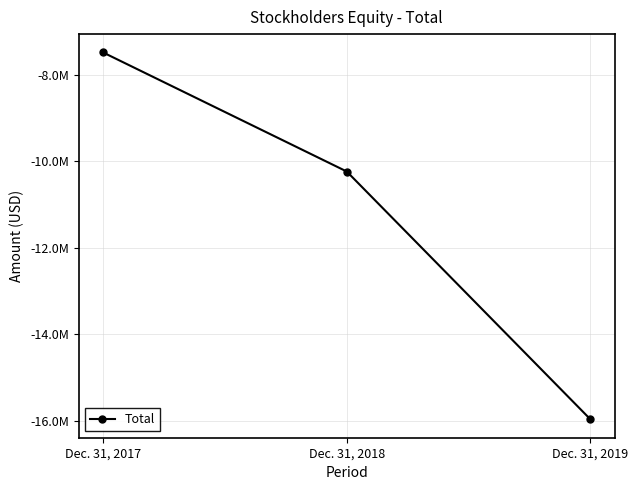

Does the chart display data point markers on the line(s)?

Yes